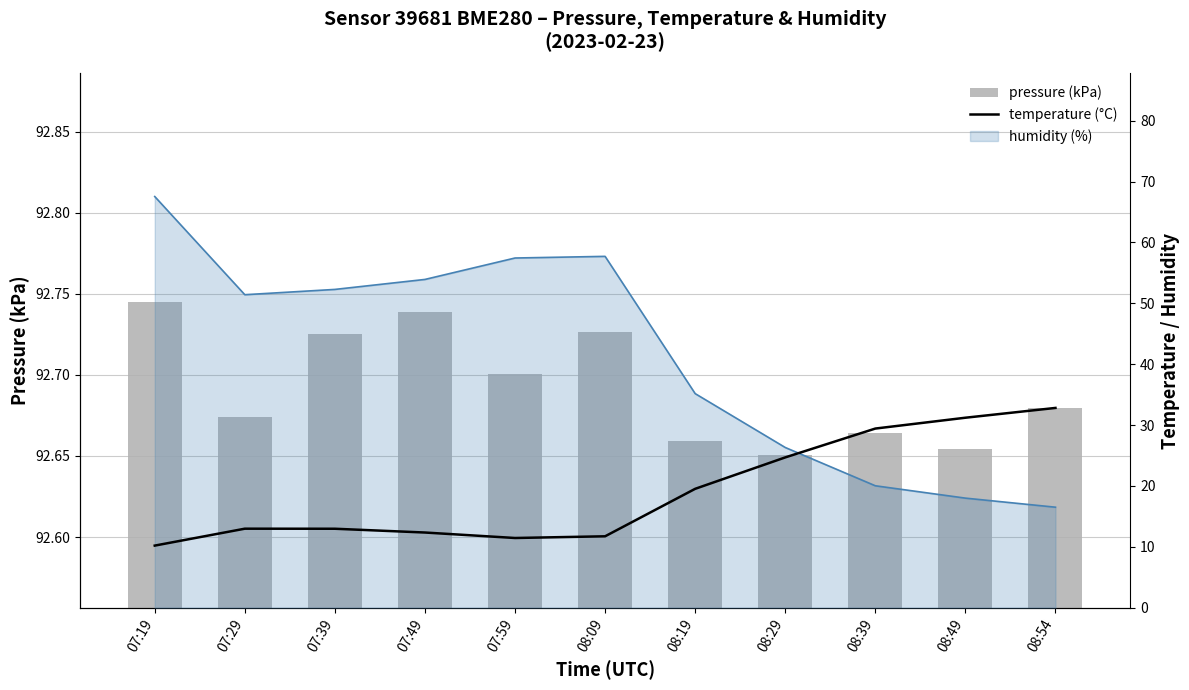

What is the difference between the second highest and minimum values in the temperature (°C) series?

21.0